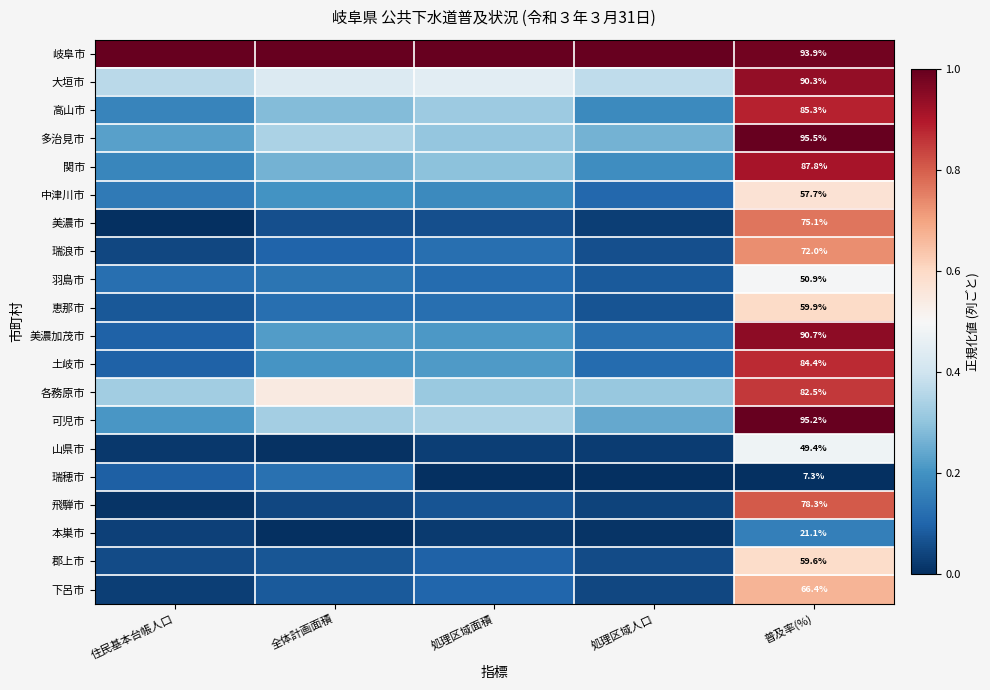

Which has a higher value, 全体計画面積 or 処理区域面積?

全体計画面積